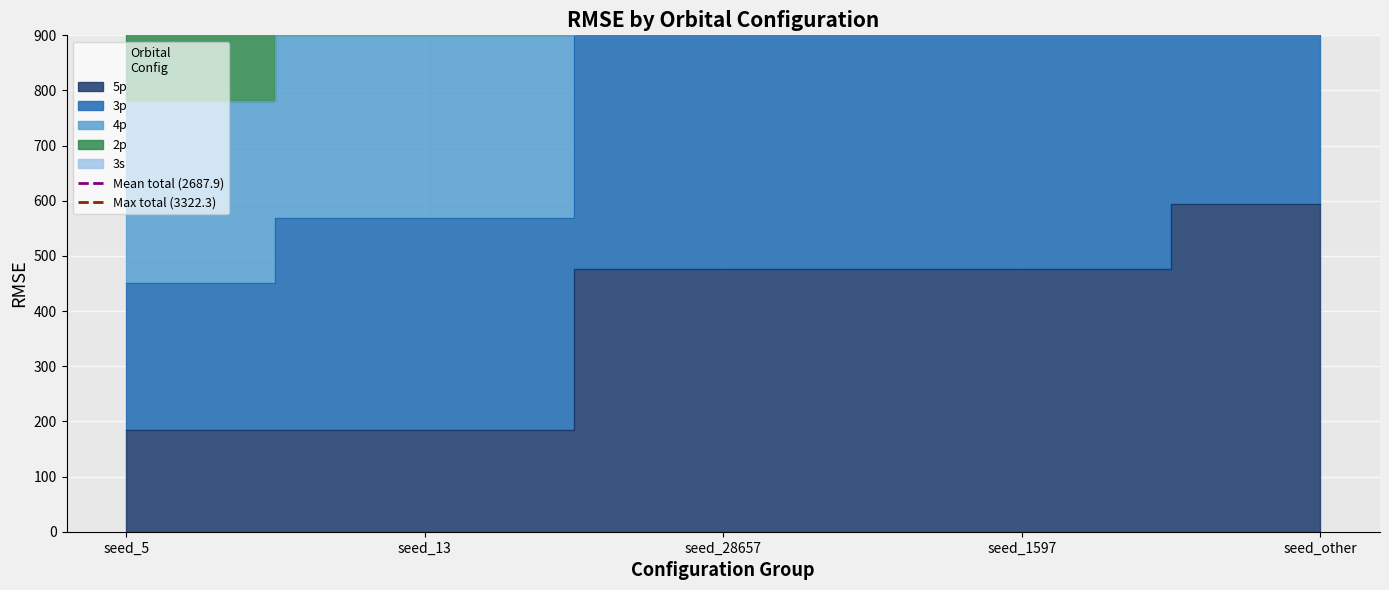

At how many categories does at least one series exceed 3315?

2